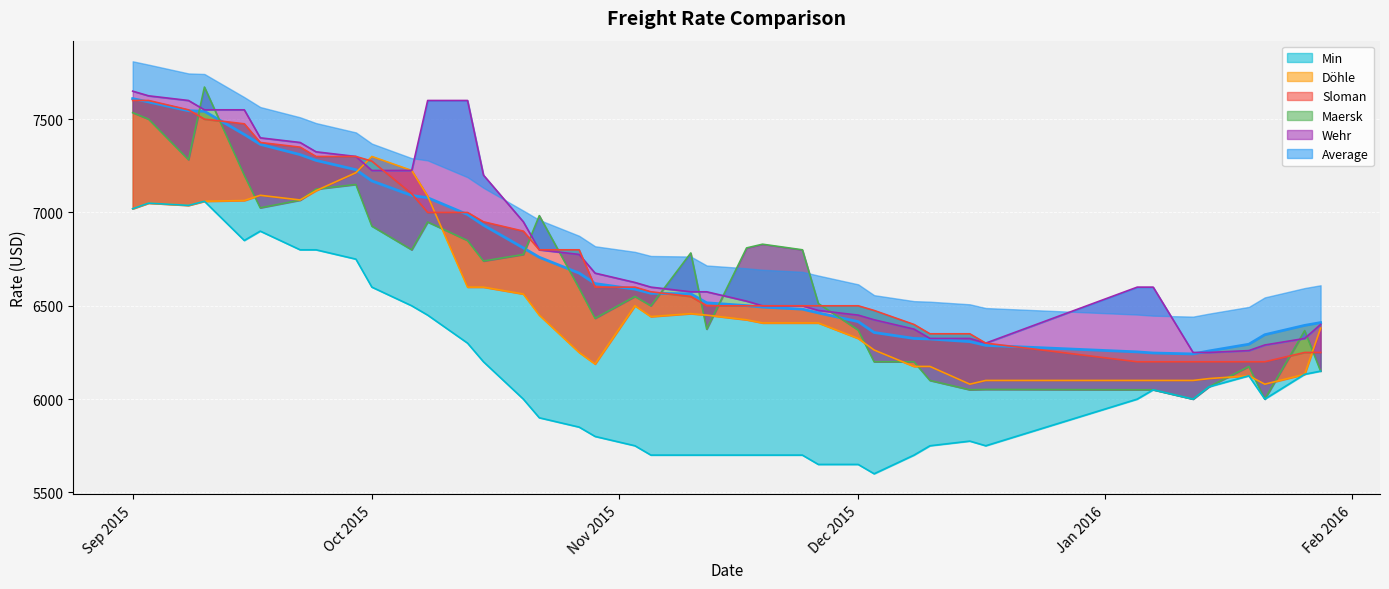

What is the difference between the Average values at 26.01.2016 and 08.09.2015?

1150